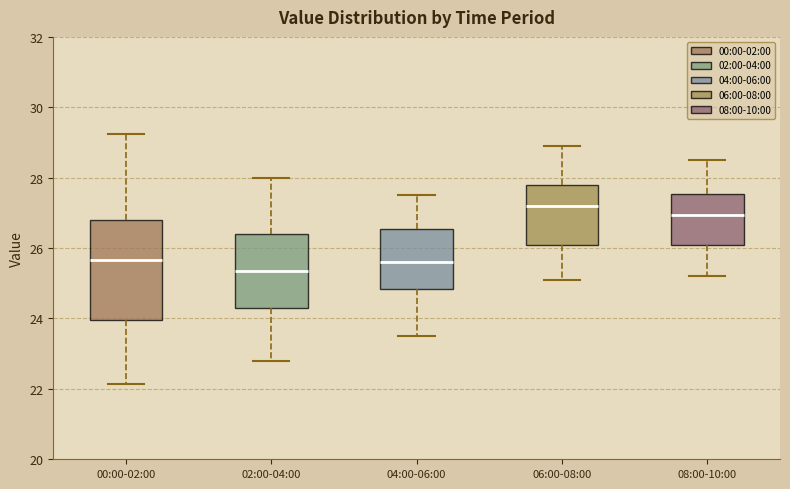

Where is the upper edge of the box for 08:00-10:00 on the y-axis? The values are not printed on the chart, so give them approximately, as read against the axis.

27.6